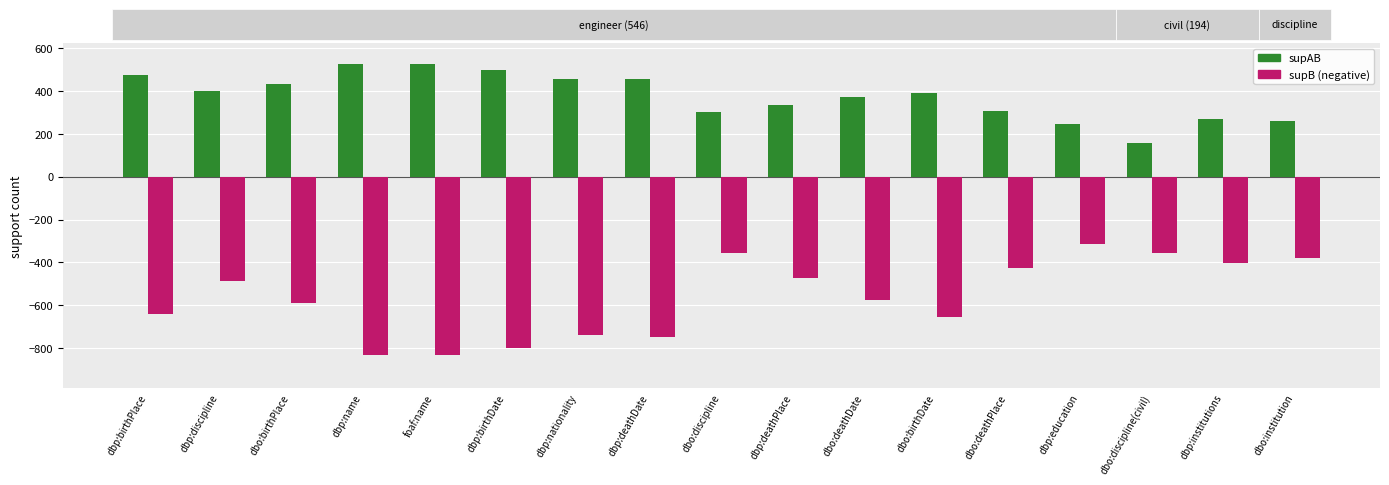

What is the maximum value shown in the chart?

525